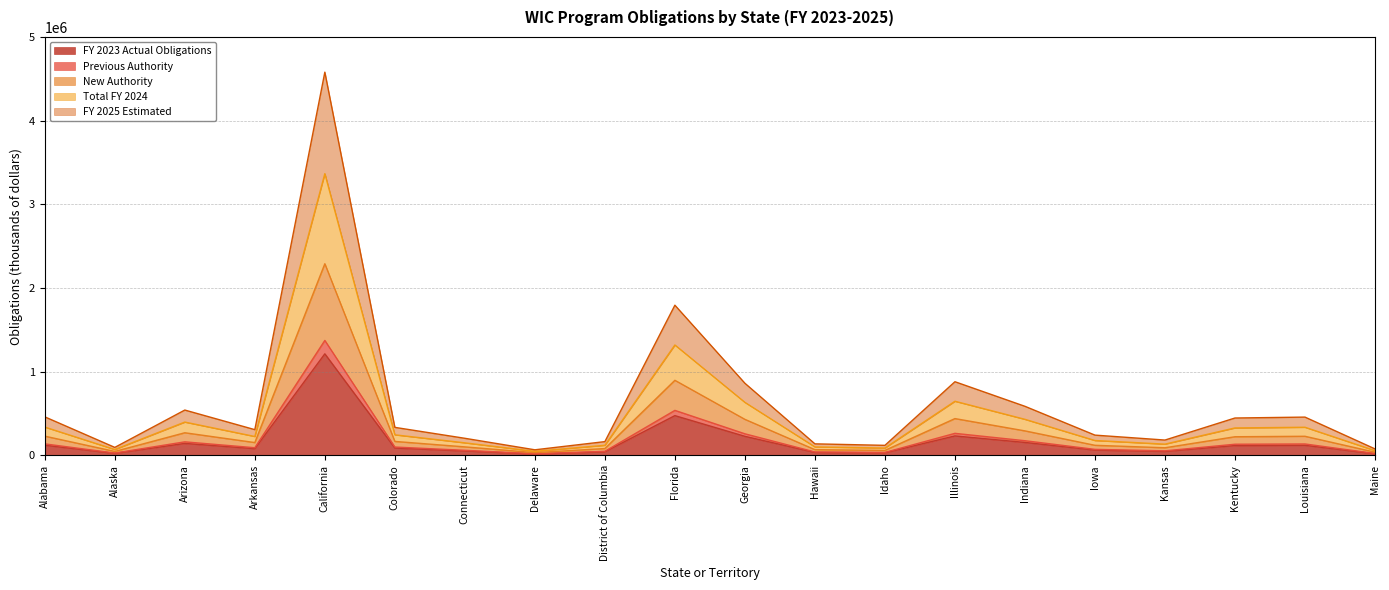

Does the chart display data point markers on the line(s)?

No